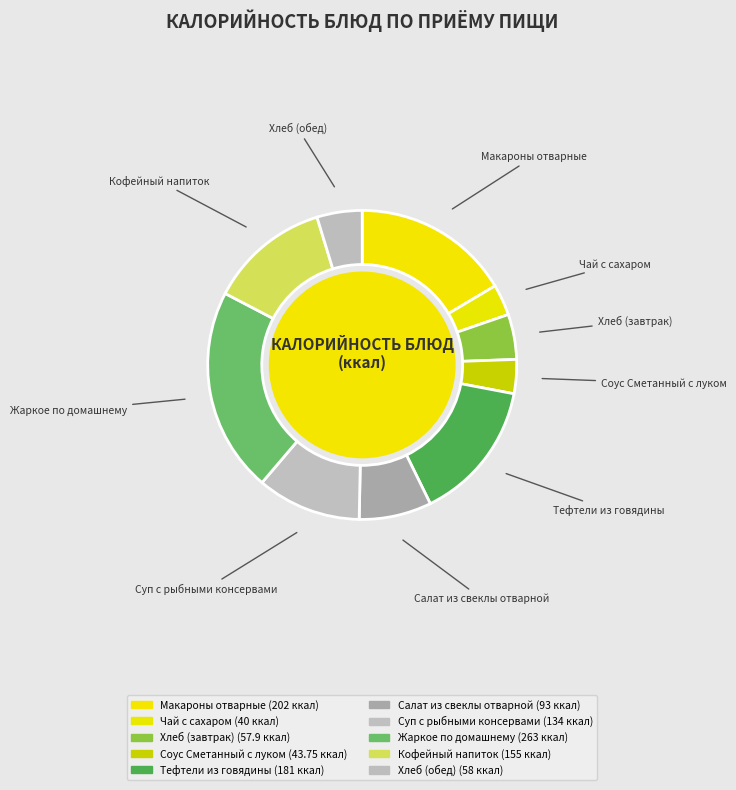

Count the number of slices in the pie.

10